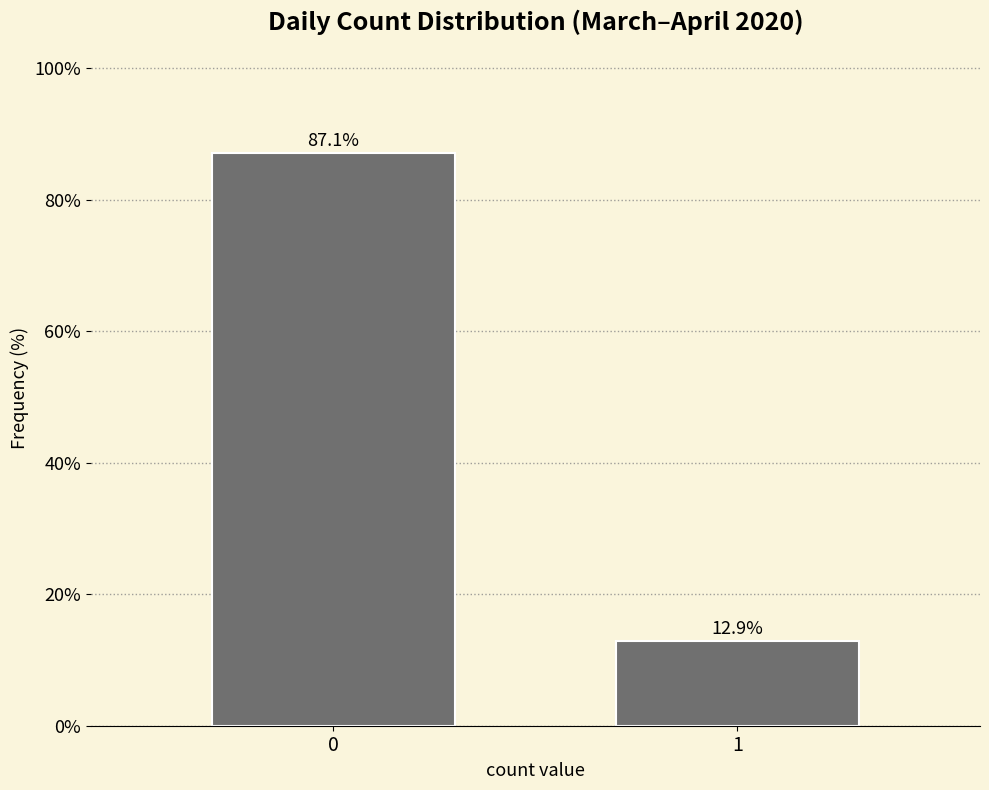

Reading left to right, list all the values displayed in this chart.

87.1	12.9